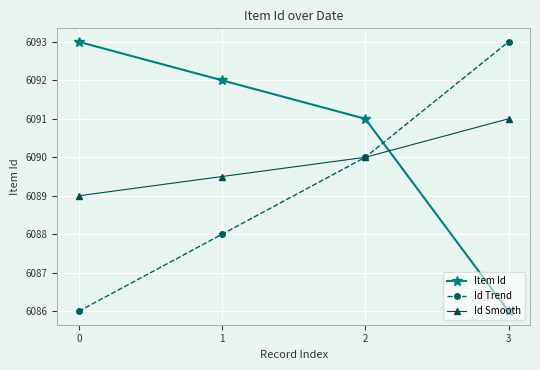

True or false: Item Id has more than 2 interior local peaks.

False